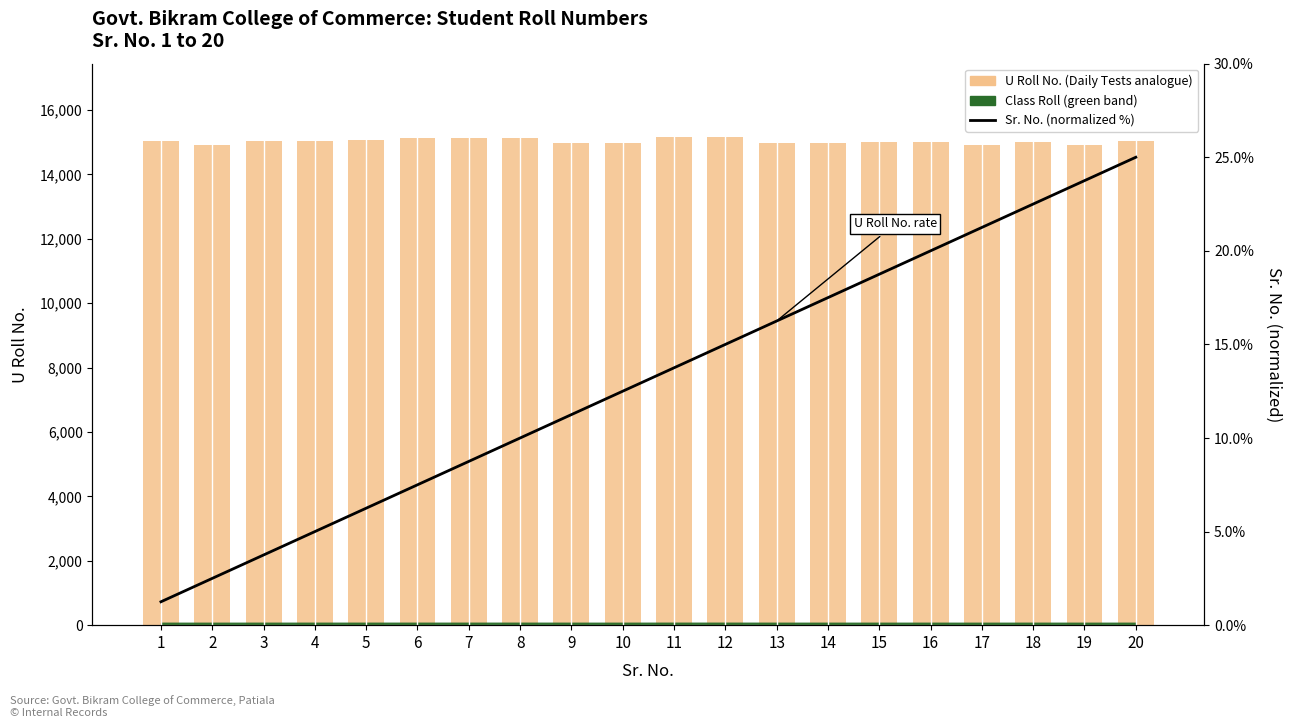

What is the difference between the maximum and minimum values in the U Roll No. (Daily Tests analogue) series?

257.0